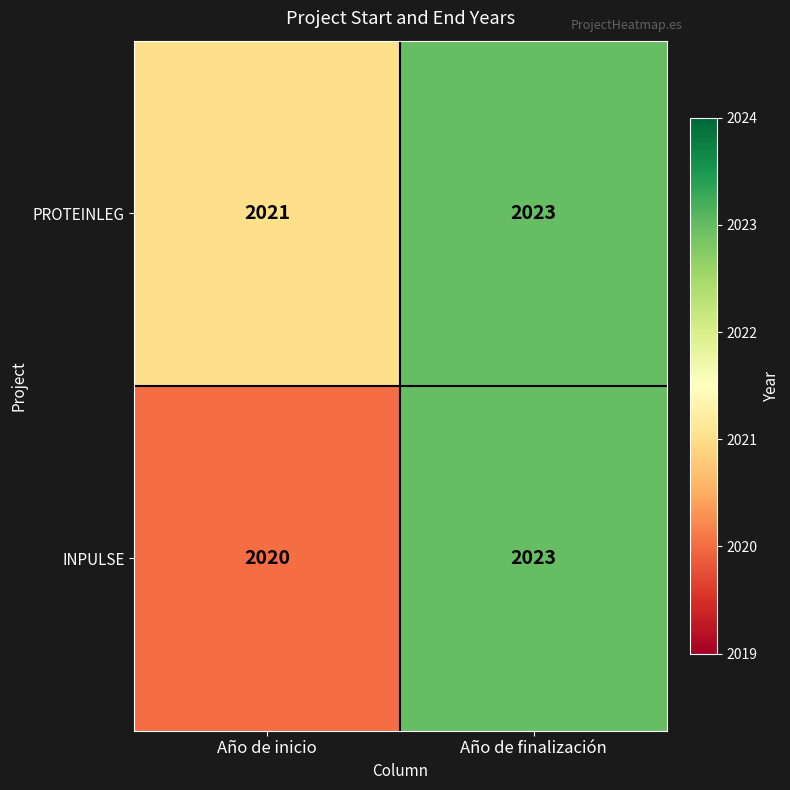

What is the total value across all series at Año de finalización?

4046